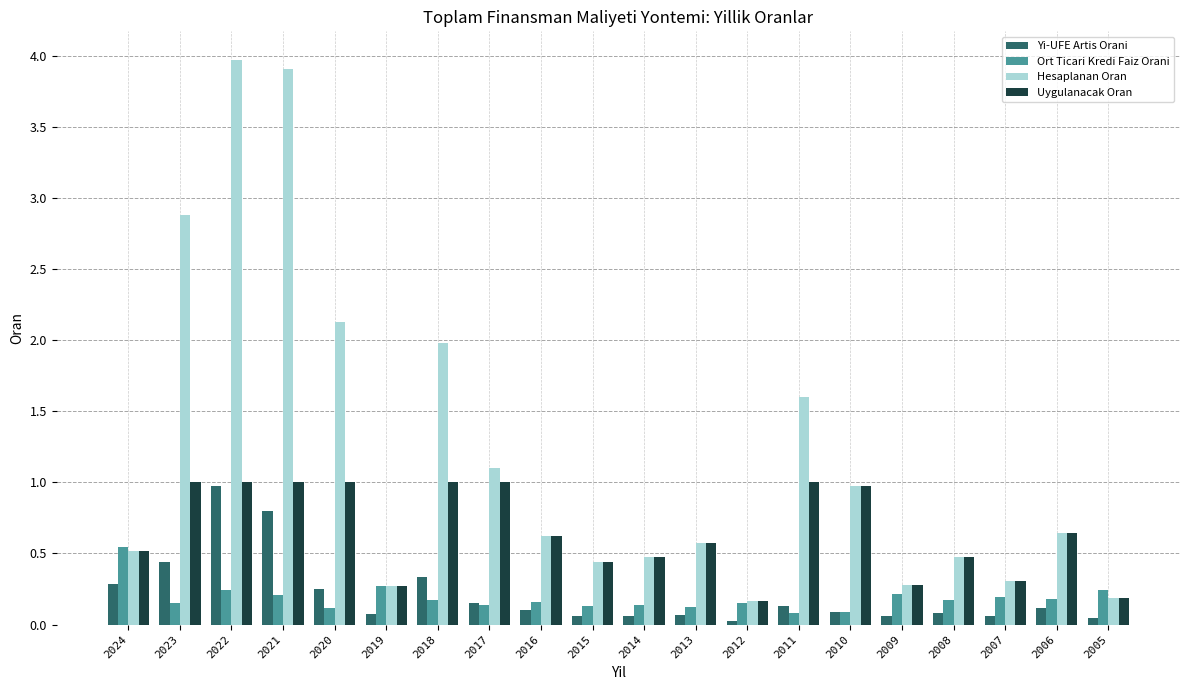

What is the sum of the Hesaplanan Oran values at 2022 and 2024?

4.5